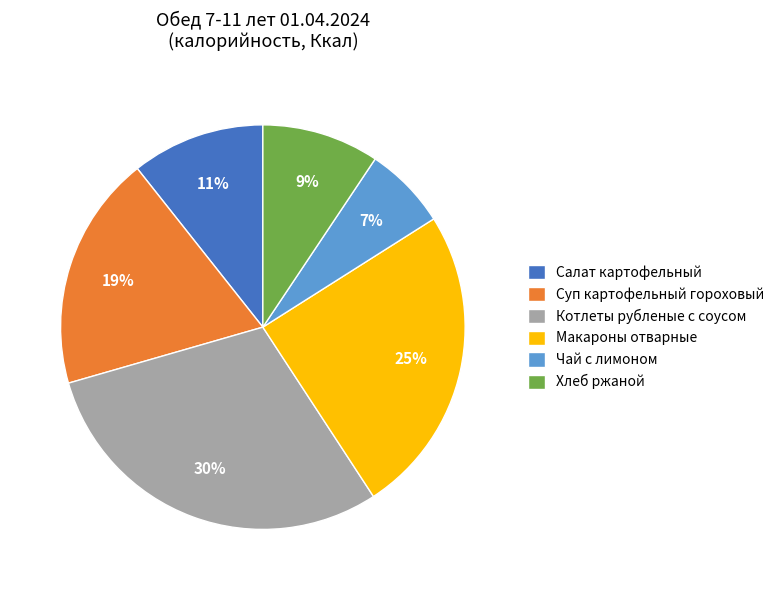

Approximately how many times larger is the value at Макароны отварные compared to Суп картофельный гороховый?

1.3